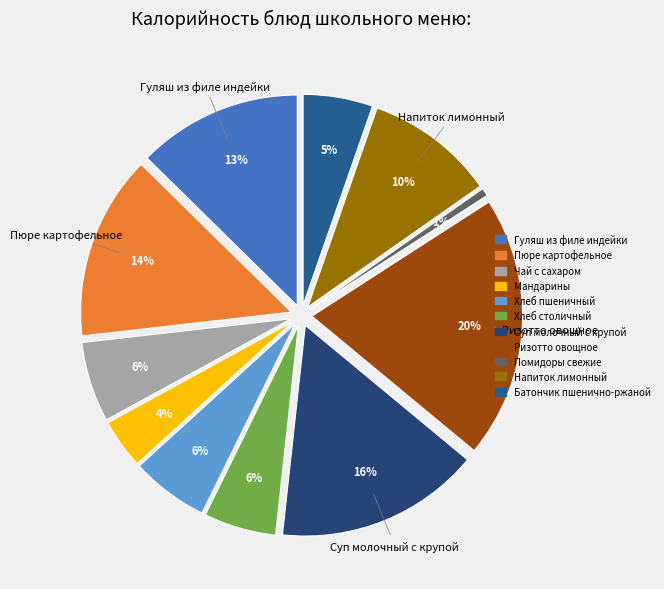

To the nearest percent, what is the difference between the Ризотто овощное and Чай с сахаром slice percentages?

14%